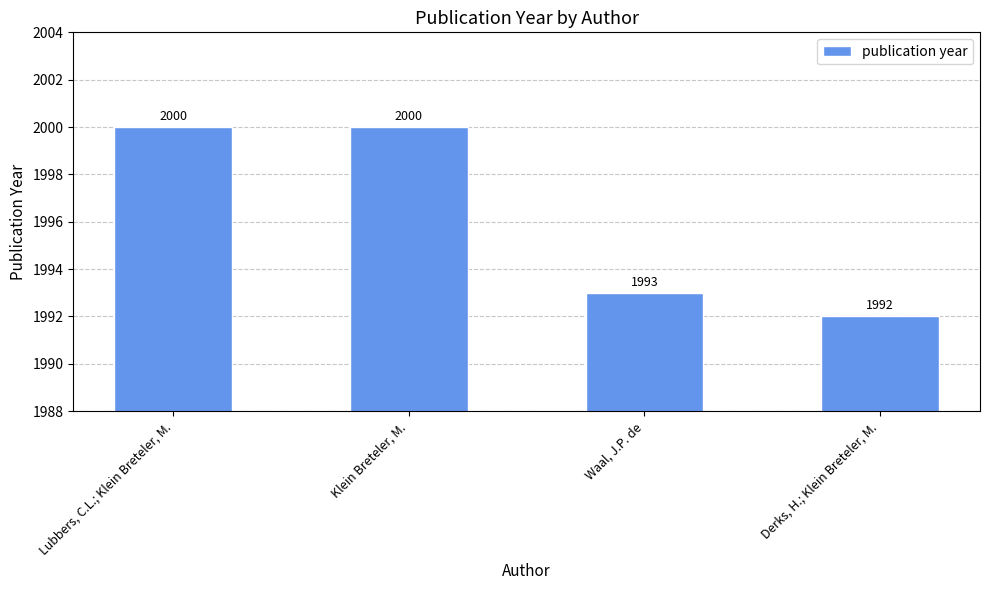

True or false: the data shows 2000 at Lubbers, C.L.; Klein Breteler, M..

True